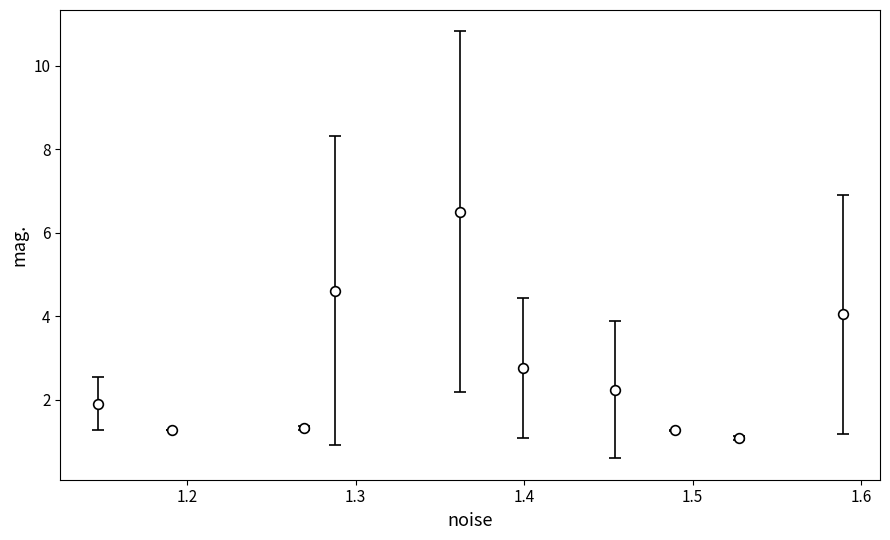

What is the minimum value shown in the chart?

1.1